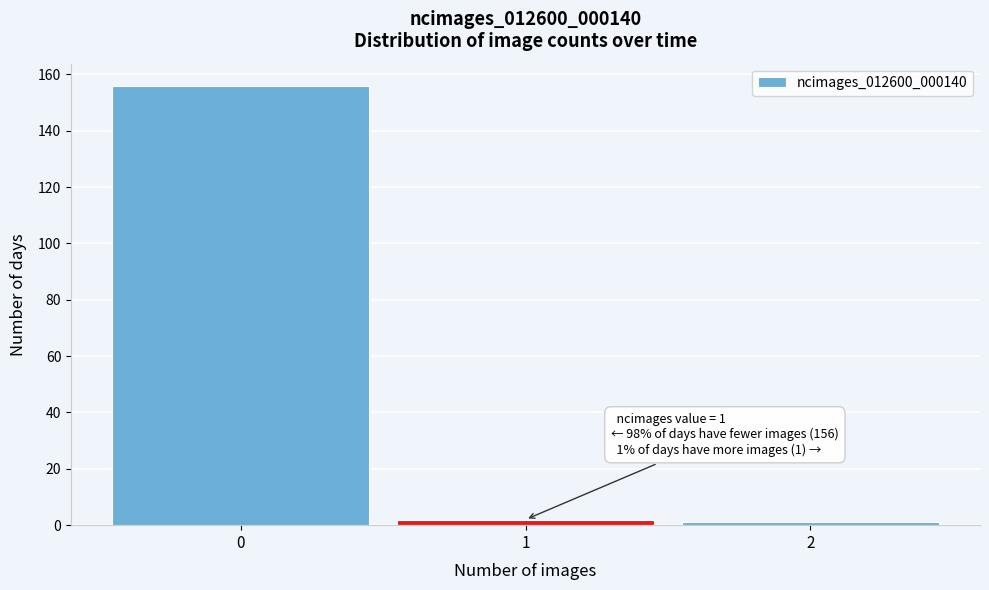

Over which range of the x-axis is the bar tallest?

-0.5 to 0.5